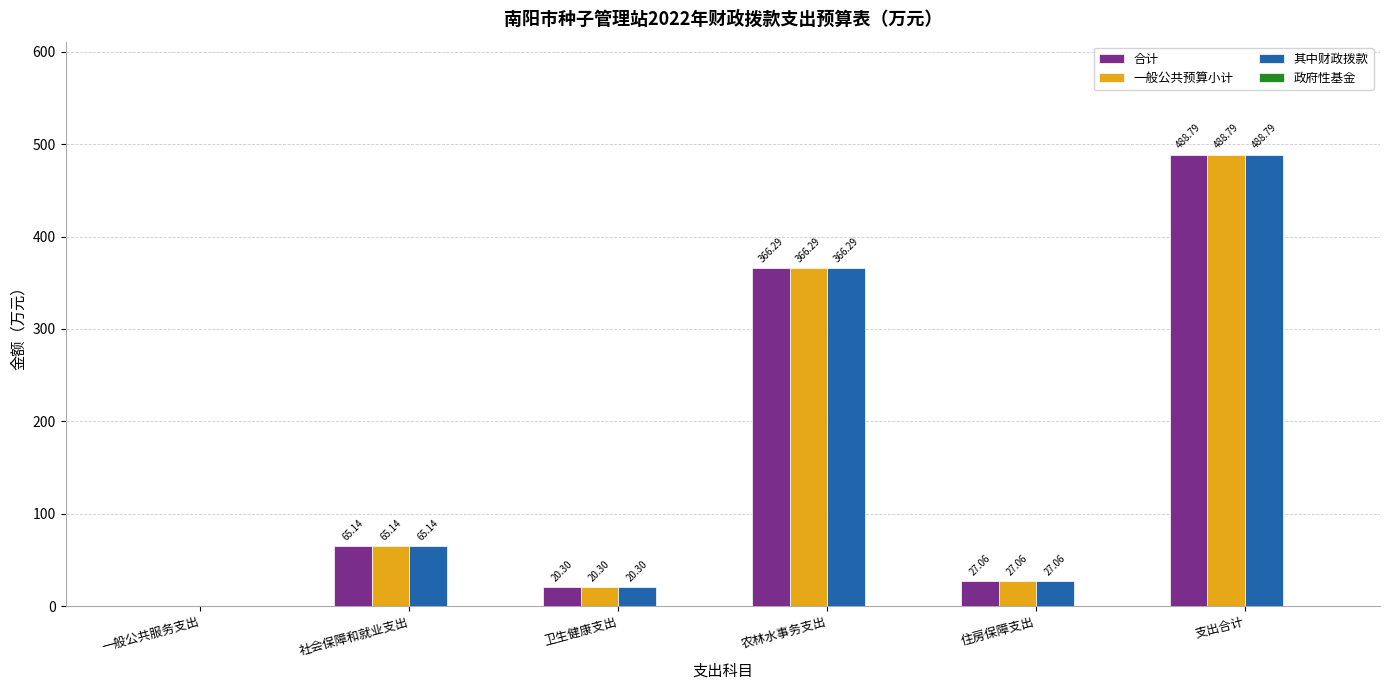

What is the total value across all series at 卫生健康支出?

60.9